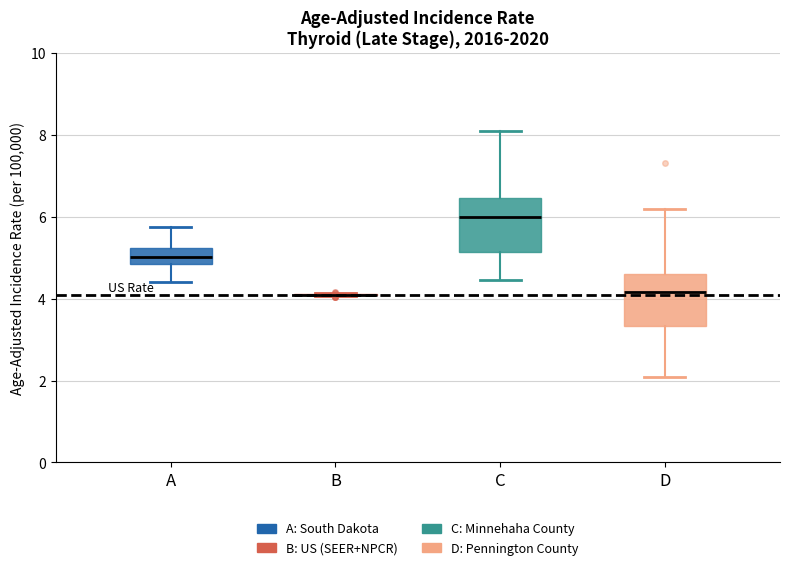

Reading left to right, read every box against the y-axis: the position of its median line, the range the box covers, and the ends of its whiskers. The values are not printed on the chart, so give them approximately, as read against the axis.

A: median 5.0, box 4.8 to 5.2, whiskers 4.4 to 5.8
B: box collapsed to a line at 4.0, whiskers 4.0 to 4.2
C: median 6.0, box 5.2 to 6.4, whiskers 4.4 to 8.0
D: median 4.2, box 3.4 to 4.6, whiskers 2.0 to 6.2